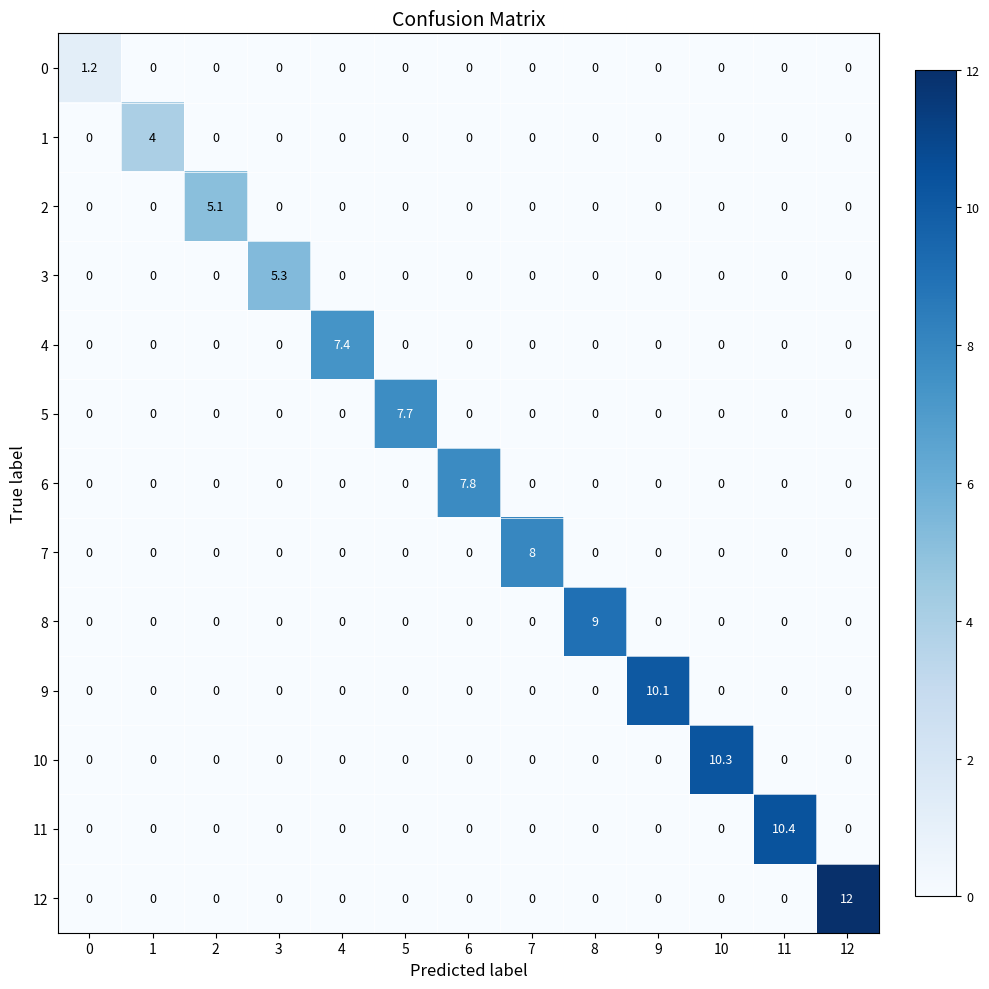

How many distinct data groups are displayed?

13